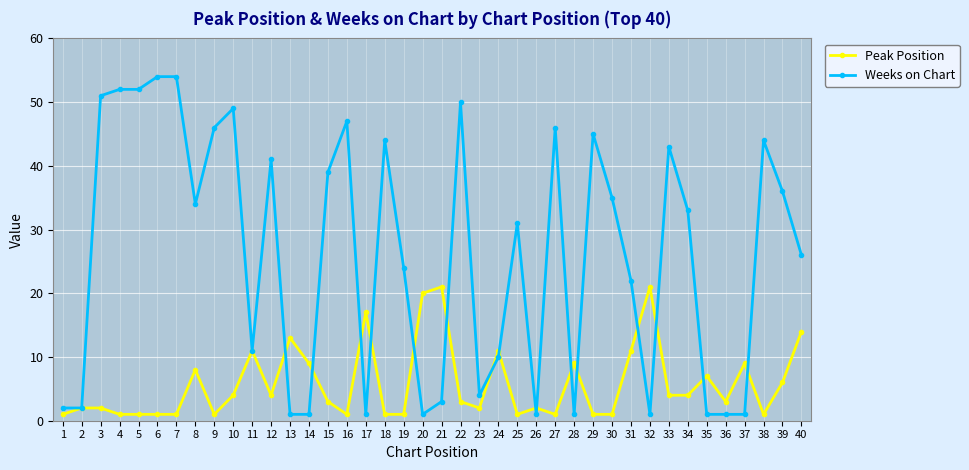

True or false: Weeks on Chart has more than 2 points higher than both neighbors.

True